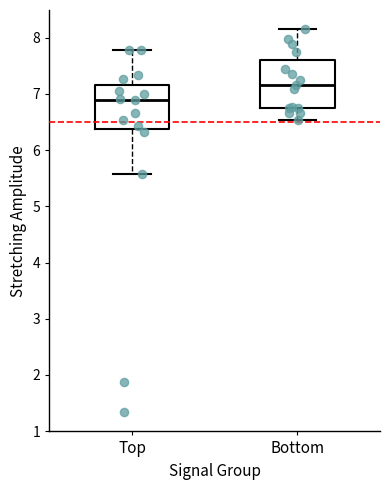

Reading left to right, transcribe this box plot: for each box, give where its median line is, the range the box spans, and where its two whiskers end, as read against the y-axis. The values are not printed on the chart, so give them approximately, as read against the axis.

Top: median 6.9, box 6.4 to 7.2, whiskers 5.6 to 7.8
Bottom: median 7.2, box 6.7 to 7.6, whiskers 6.5 to 8.2